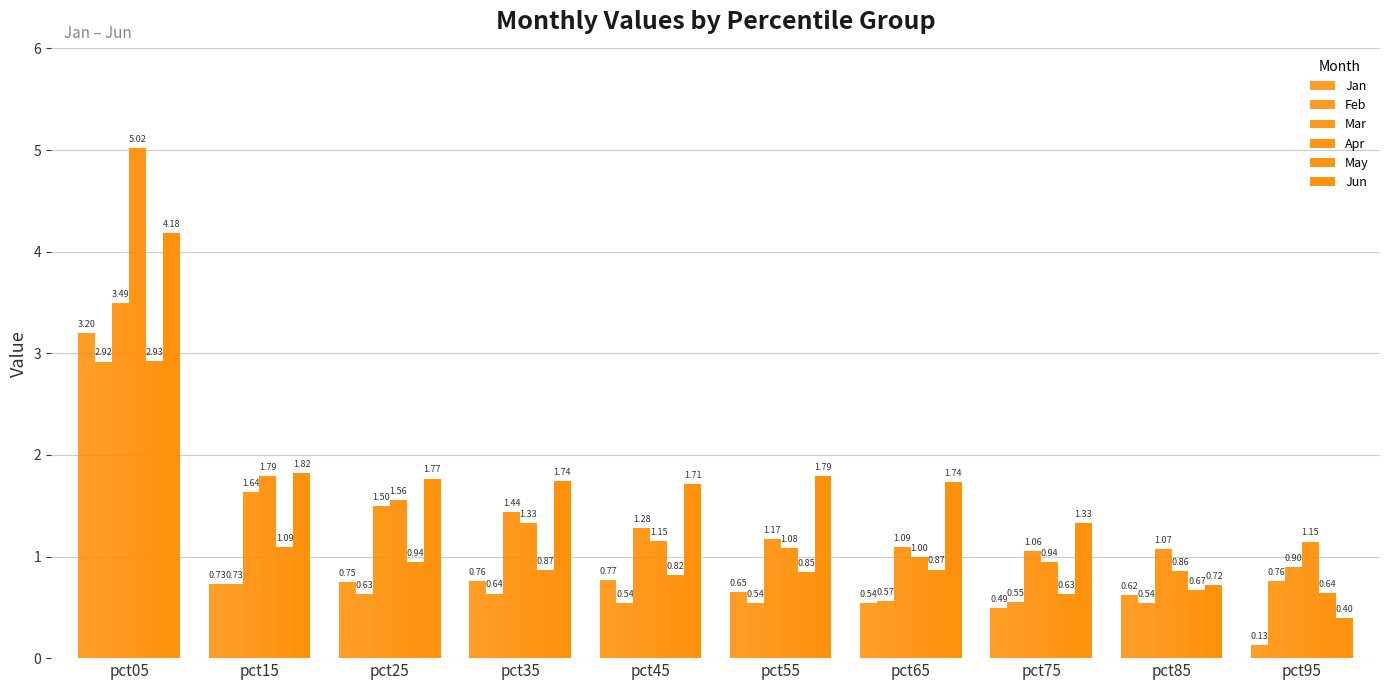

How many bars are there in each group?

6